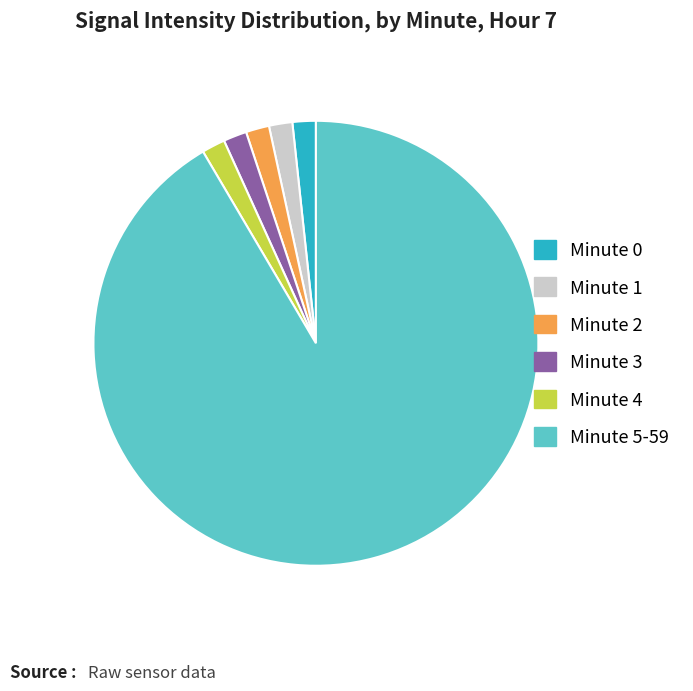

Which slice is the largest?

Minute 5-59